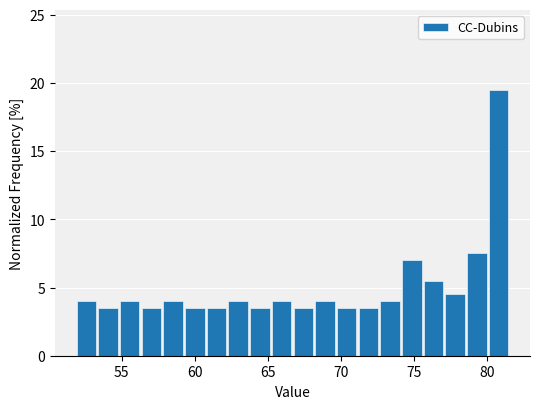

Read against the x-axis, roughly where is the centre of the tallest bar?

81.0